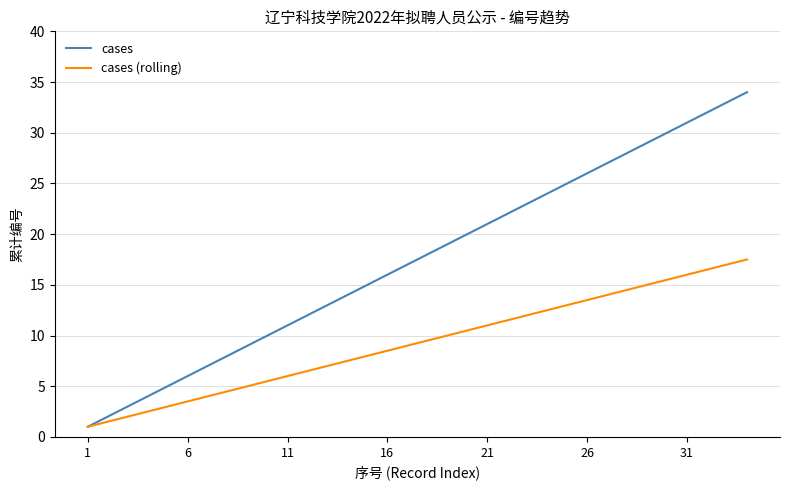

Which series has the largest range (max minus min)?

cases